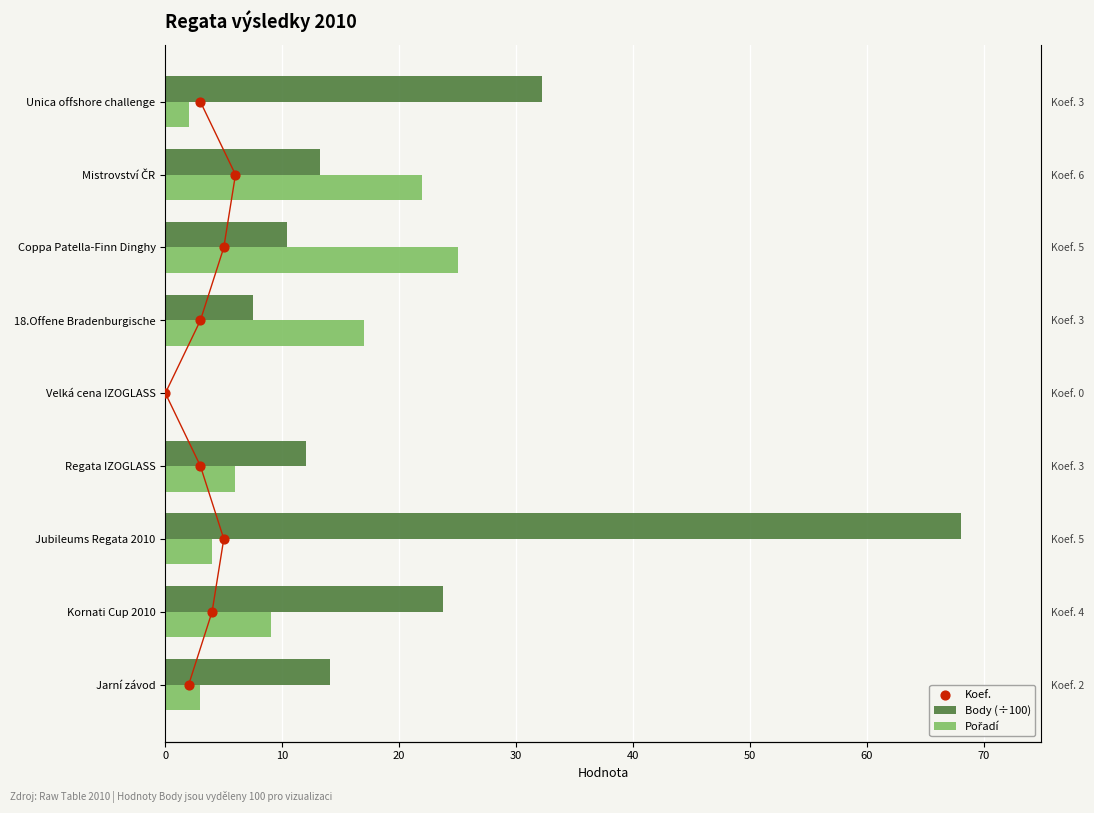

What are all the series names shown in the legend?

Body (÷100), Pořadí, Koef.